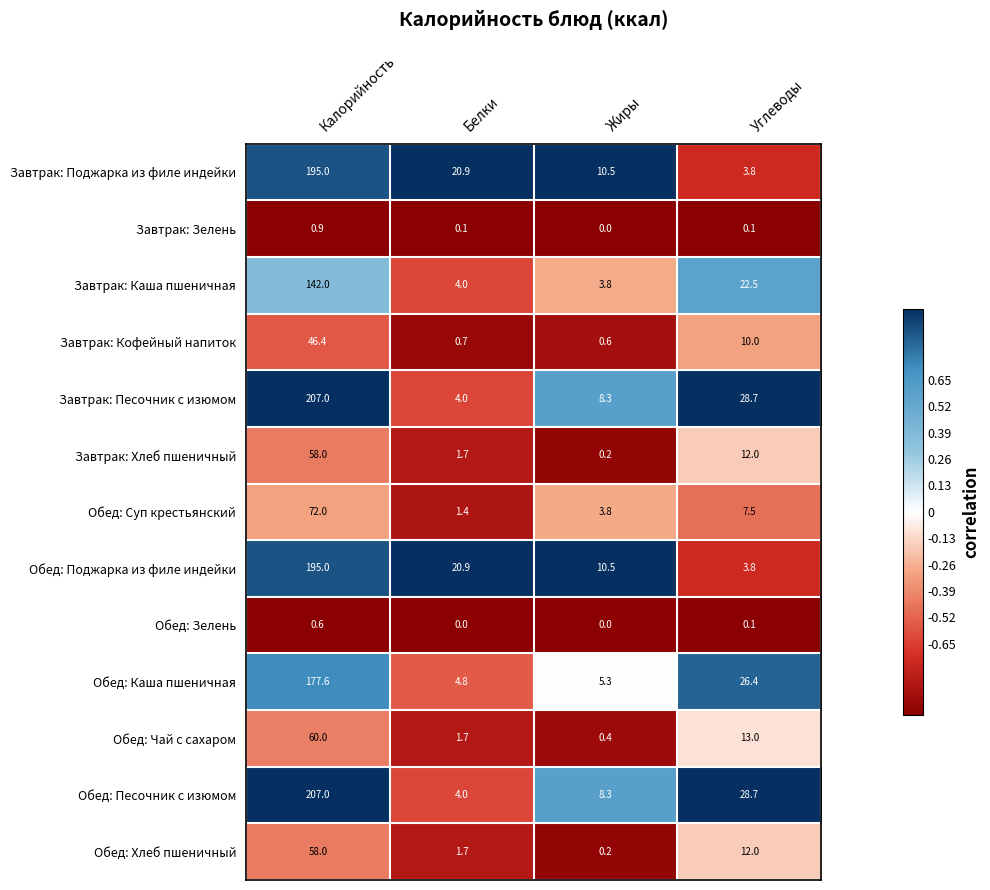

Between Жиры and Углеводы, which series saw the biggest shift?

Обед: Каша пшеничная